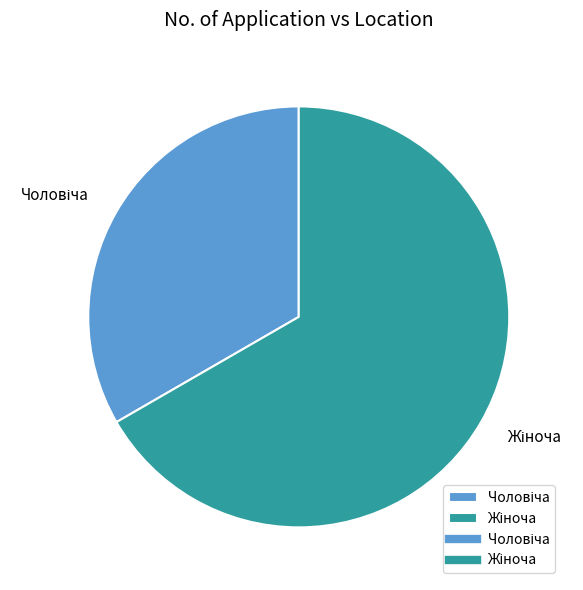

Is there any slice that represents more than half of the pie?

Yes